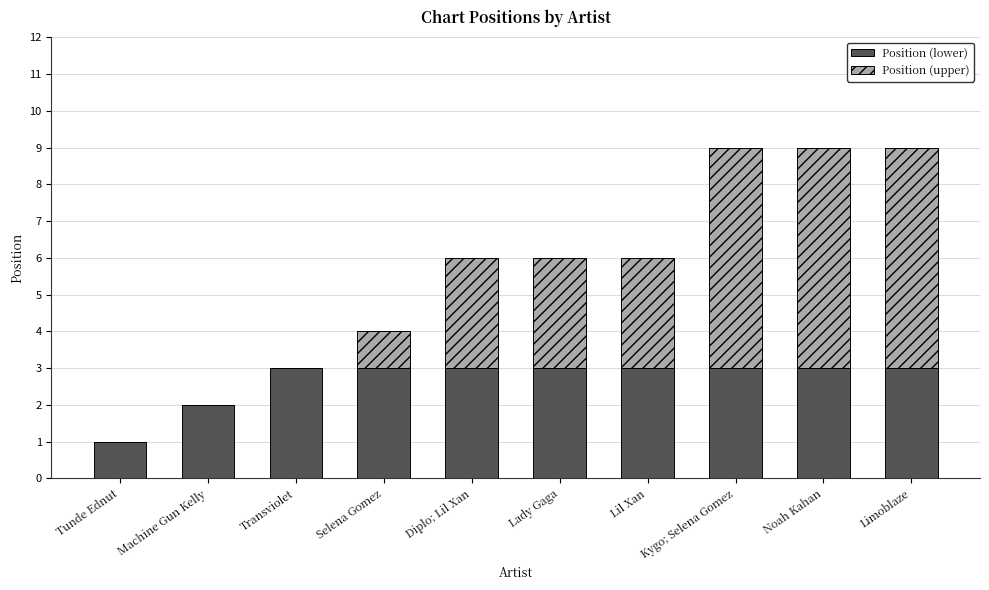

What is the highest value of the Position (lower) series?

3